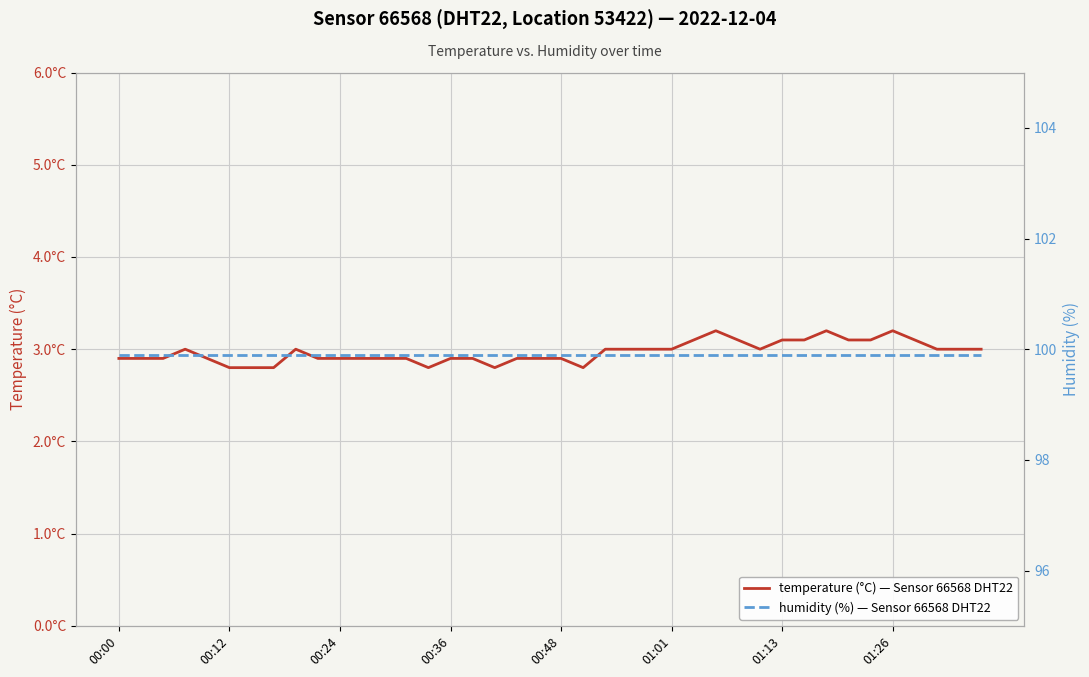

Is it true that humidity (%) — Sensor 66568 DHT22 equals 99.9 at 27?

True